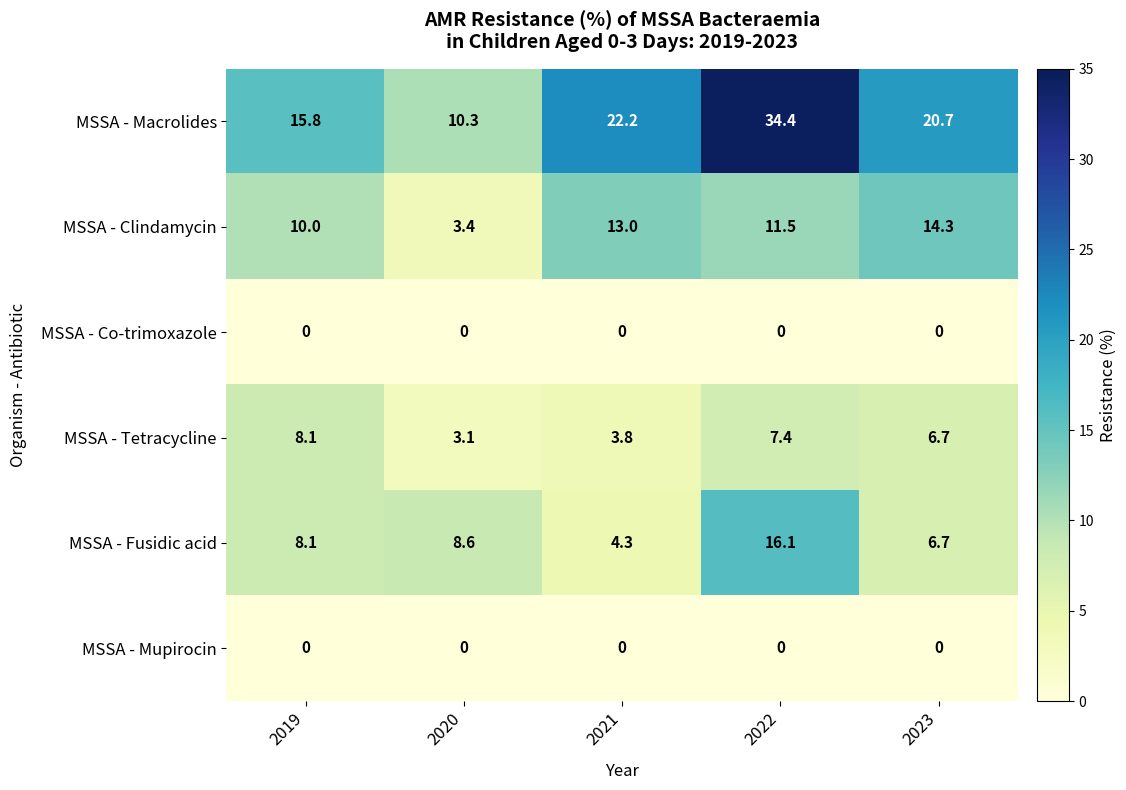

True or false: MSSA - Tetracycline has a value of 5.5 at 2020.

False